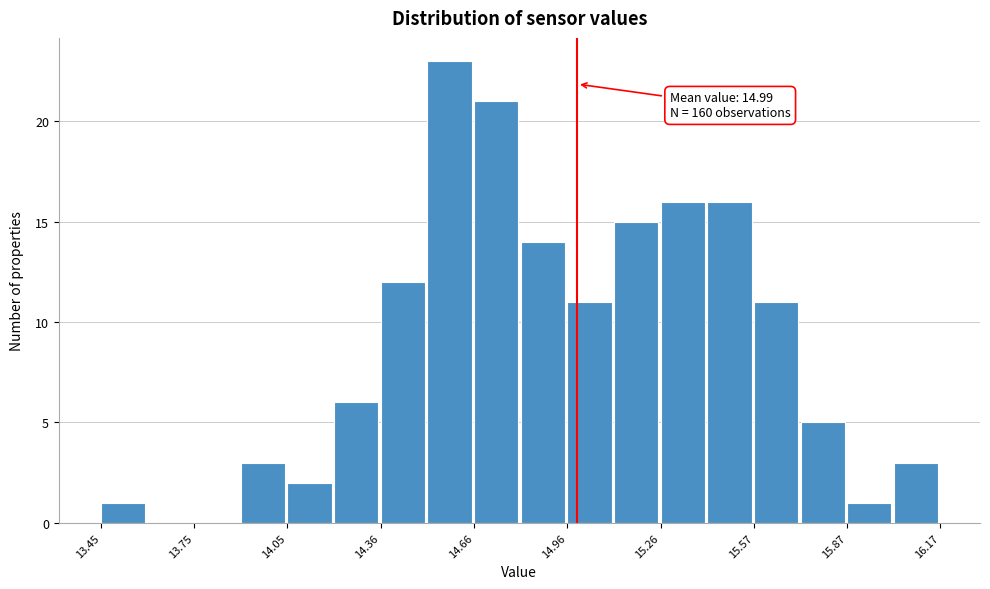

Read against the x-axis, roughly where is the centre of the tallest bar?

14.60